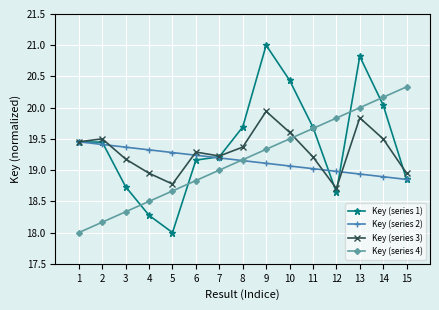

At which label is Key (series 4) closest to 19?

7